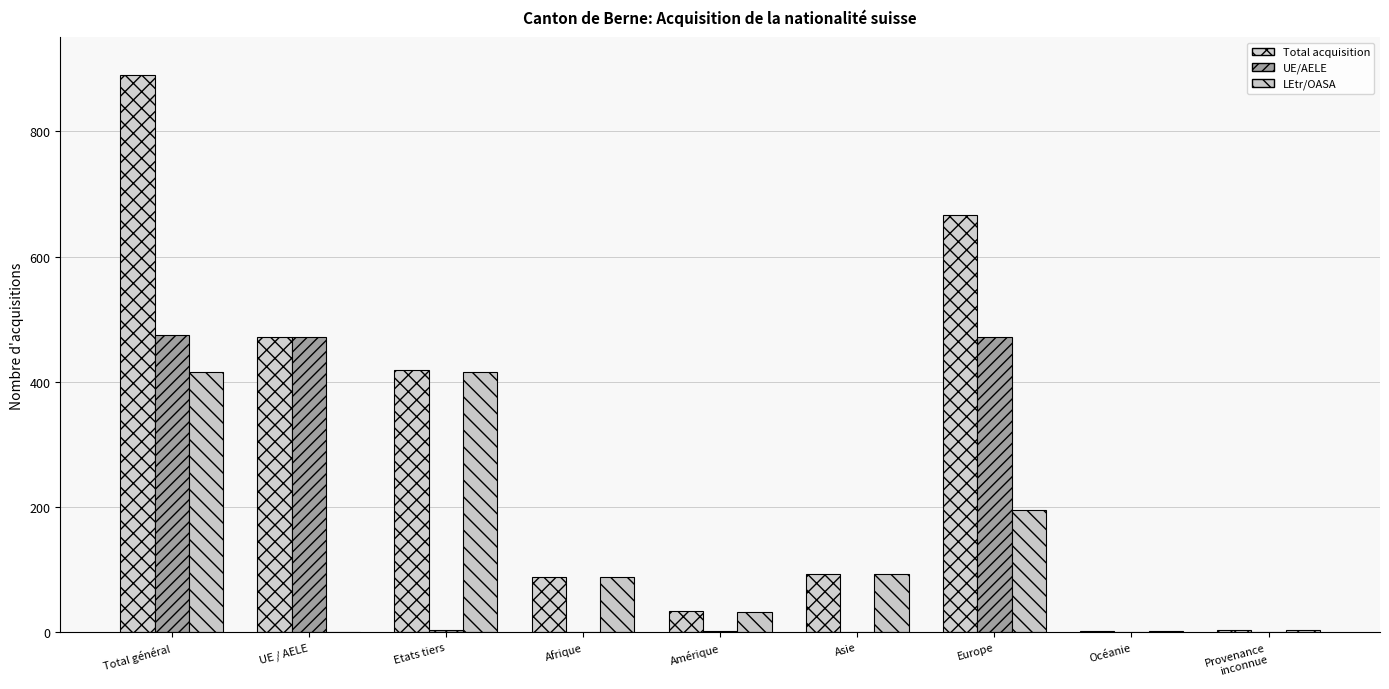

Is it true that UE/AELE equals 1 at Océanie?

False